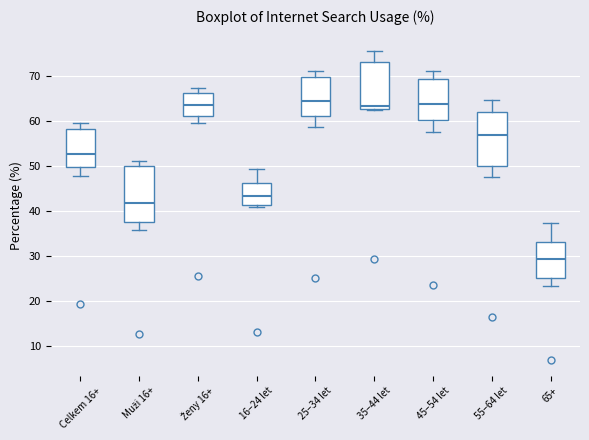

Which box's median line is the lowest?

65+